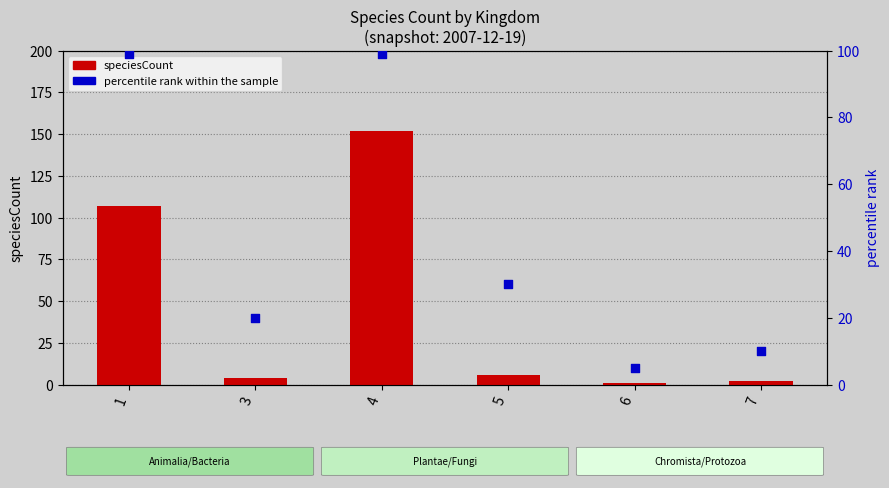

What are all the series names shown in the legend?

speciesCount, percentile rank within the sample